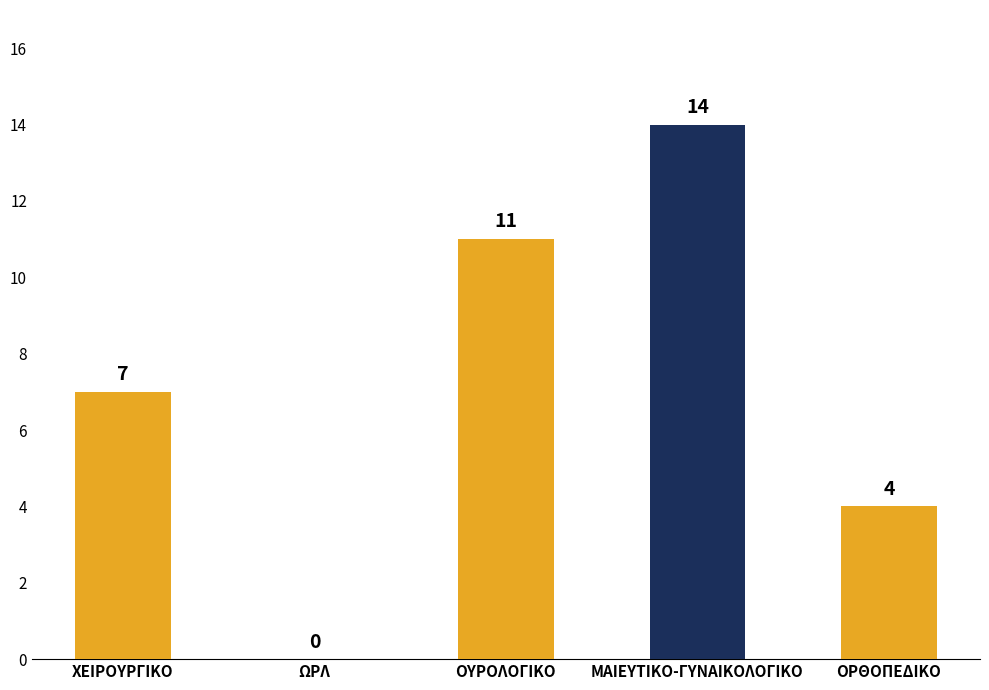

What is the change in value from ΧΕΙΡΟΥΡΓΙΚΟ to ΟΡΘΟΠΕΔΙΚΟ?

-3